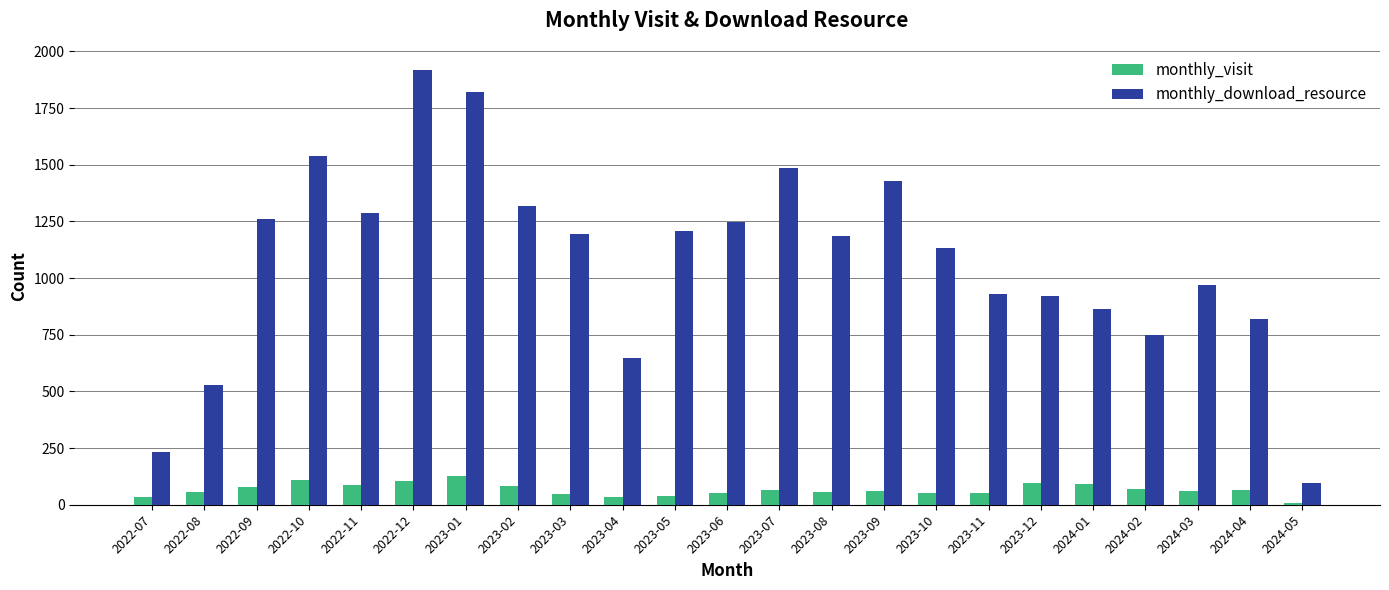

List the series in order of their peak value, lowest first.

monthly_visit, monthly_download_resource